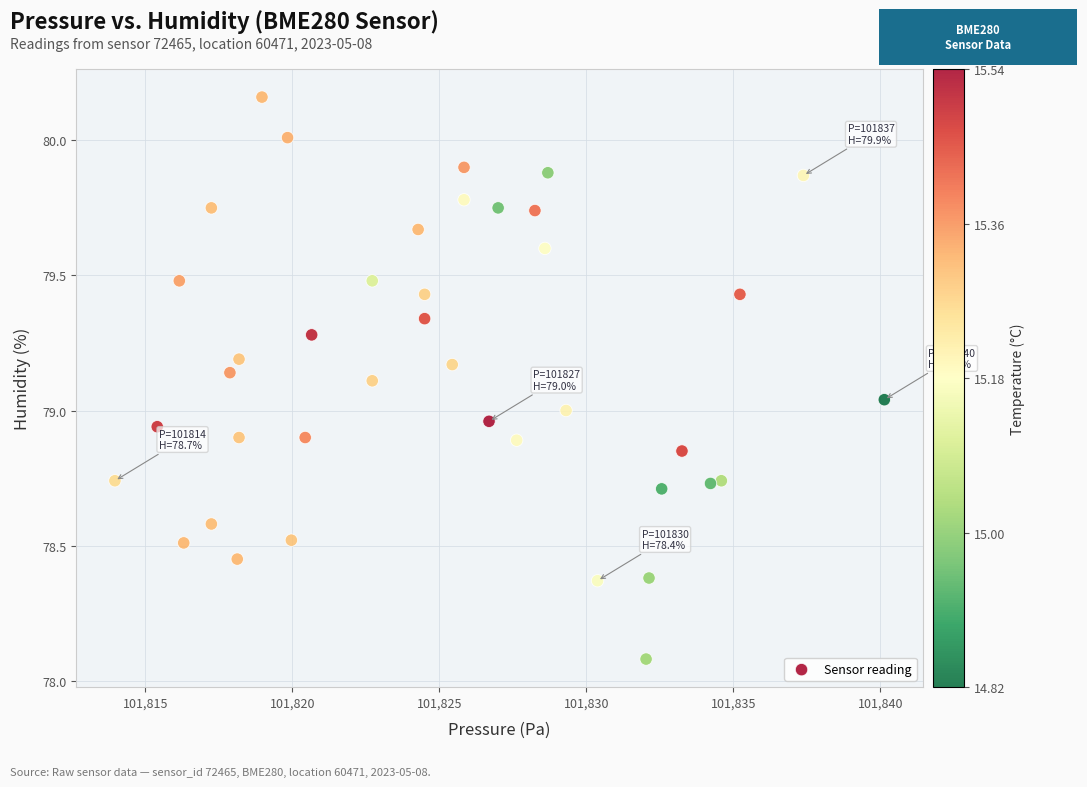

What is the range of Y values (max minus min)?

2.1